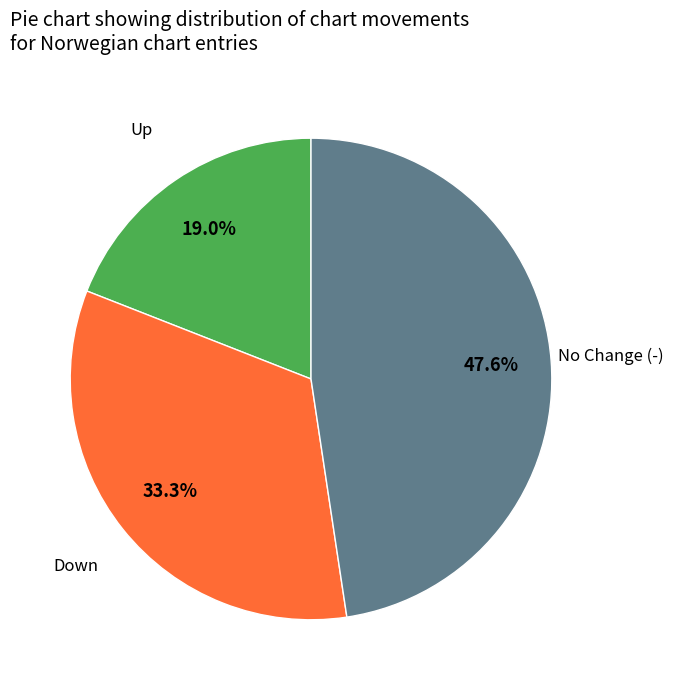

Does any single category account for the majority?

No